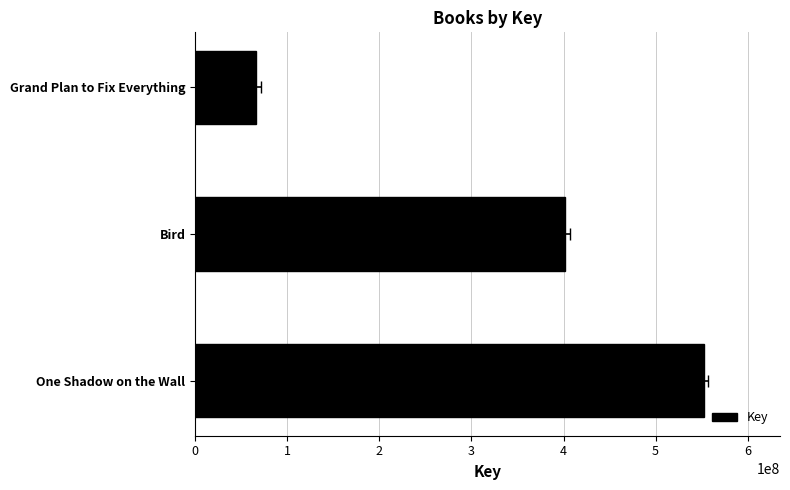

Reading right to left, list all the values displayed in this chart.

65948877	401677455	552304373